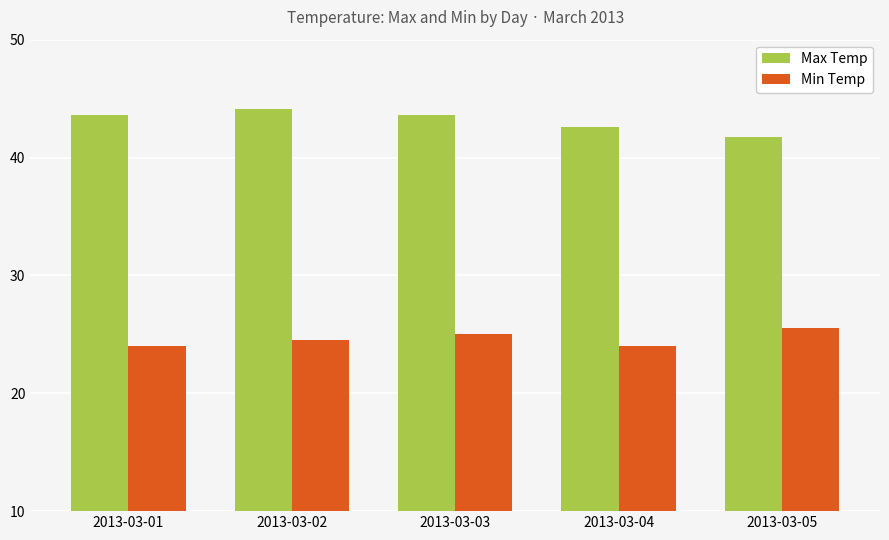

How many data points does each series have?

5